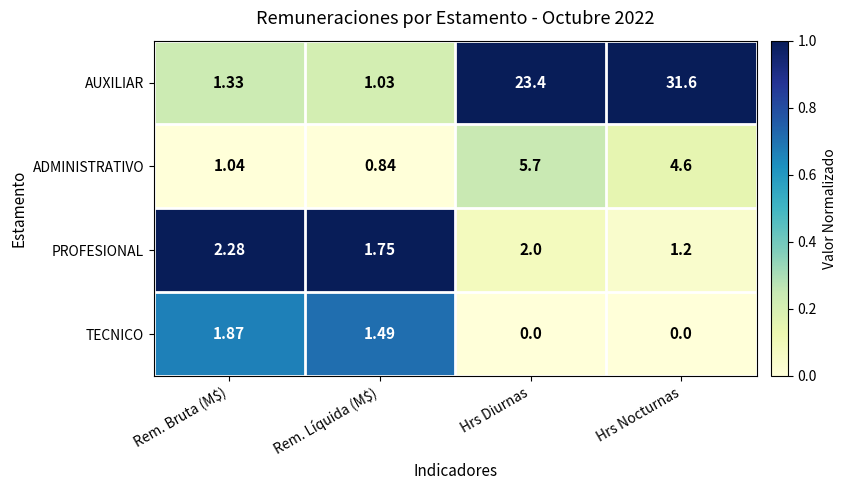

Where does the PROFESIONAL series first go above 2?

Rem. Bruta (M$)